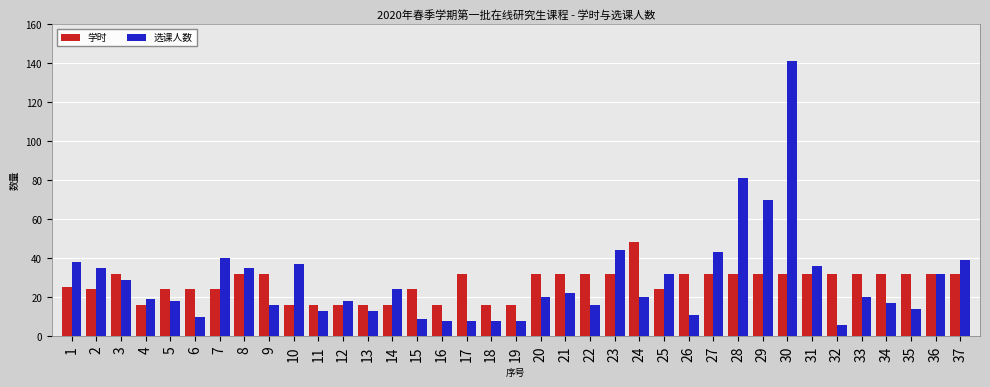

What is the maximum value shown in the chart?

141